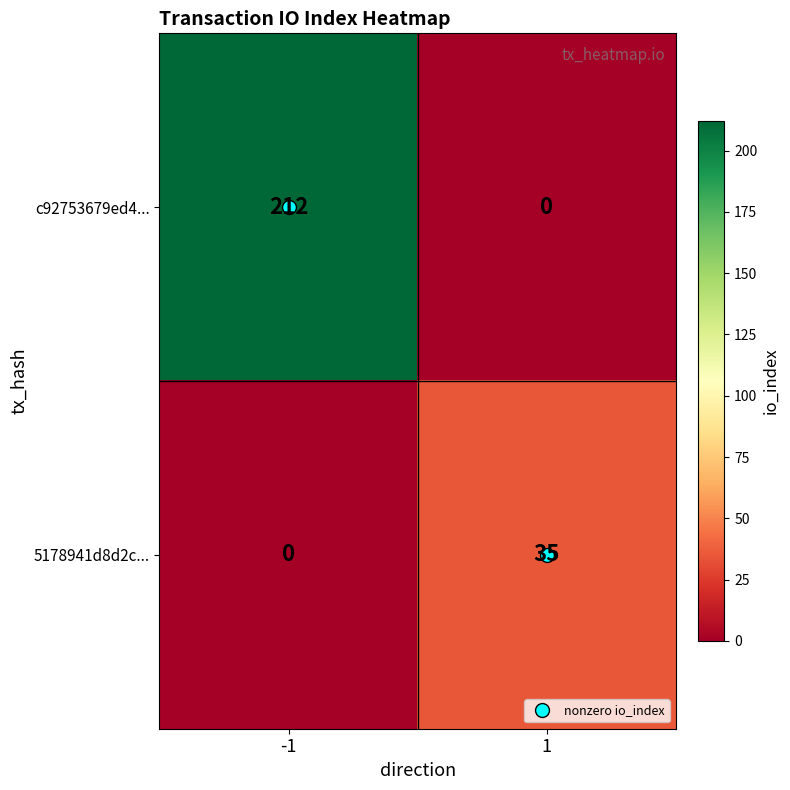

What is the spread (max minus min) of values at -1?

212